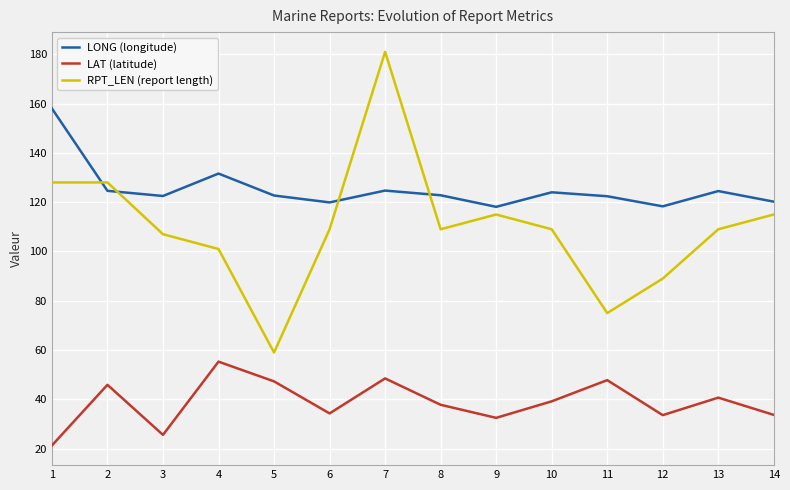

True or false: RPT_LEN (report length) has a value of 109.0 at 6.

True